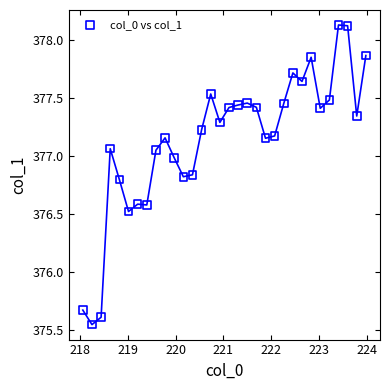

What Y value in the scatter plot is closest to 376?

375.7